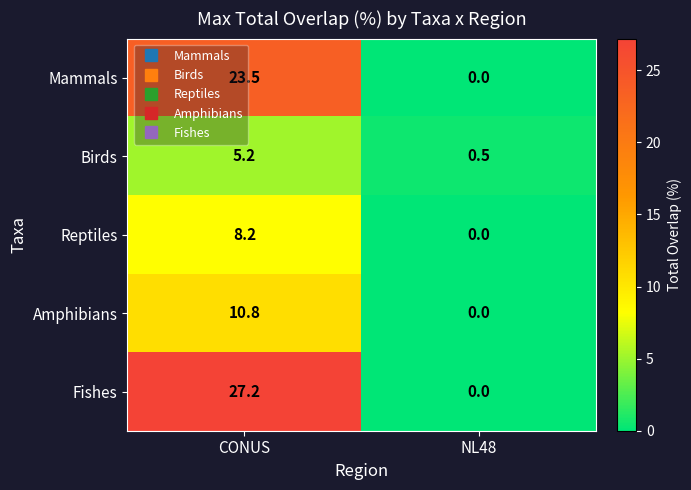

Between CONUS and NL48, which series saw the biggest shift?

Fishes